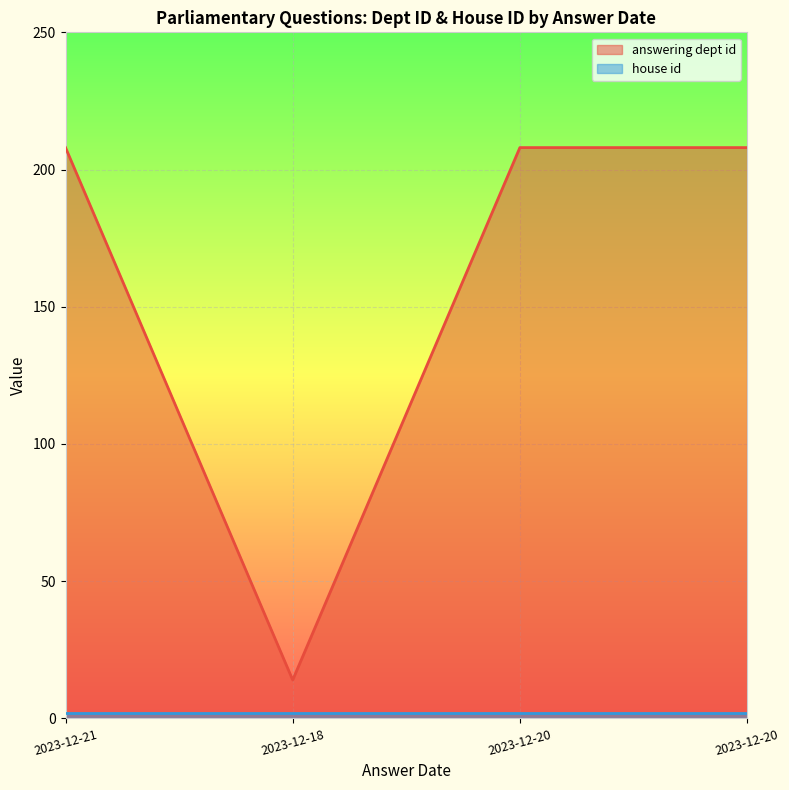

List the labels in order of value, smallest first.

2023-12-18, 2023-12-21, 2023-12-20, 2023-12-20